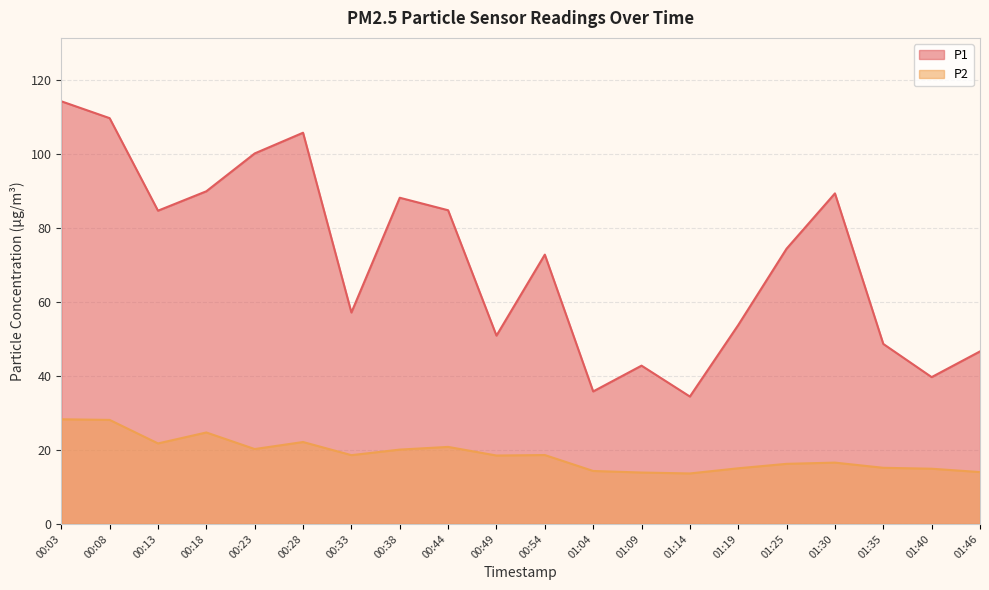

Rank the series by their maximum value, from highest to lowest.

P1, P2